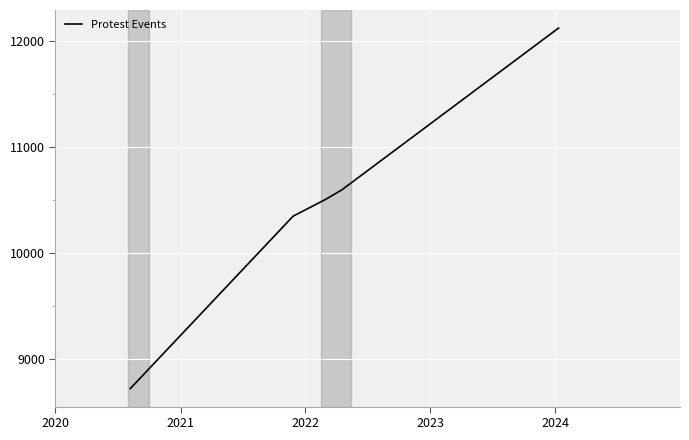

How many values are below 10506?

2